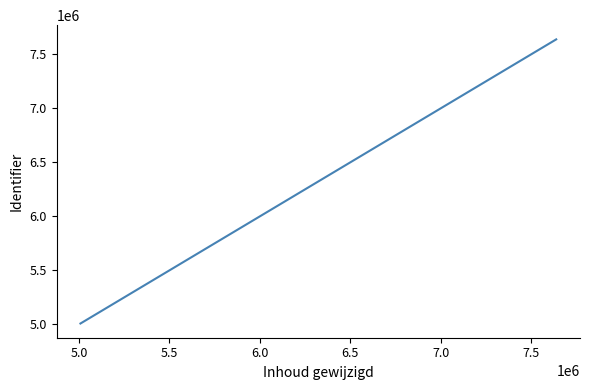

What is the maximum value shown in the chart?

7637659